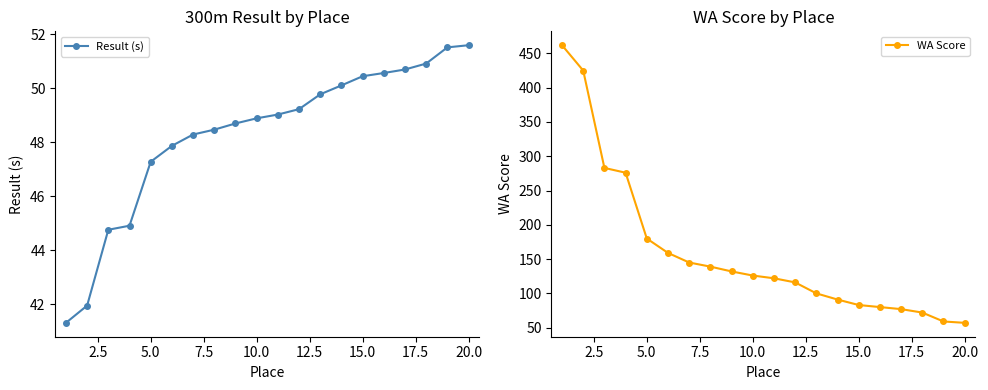

True or false: Result (s) has a value of 47.3 at 5.0.

True